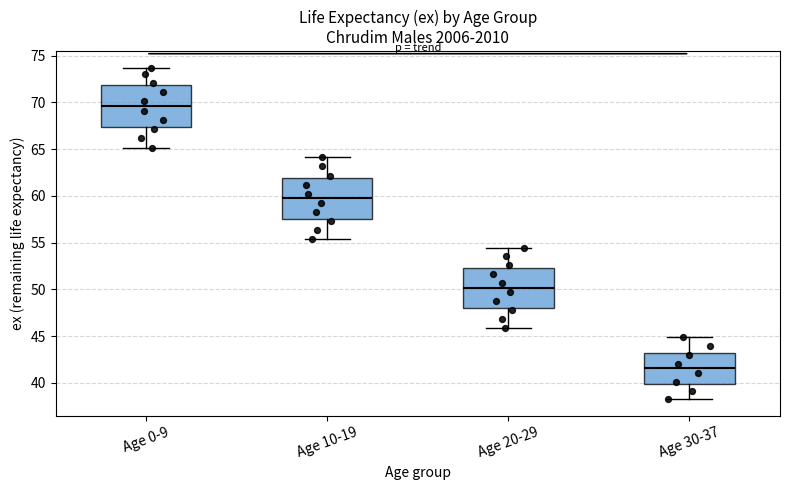

Where is the upper edge of the box for Age 10-19 on the y-axis? The values are not printed on the chart, so give them approximately, as read against the axis.

62.0